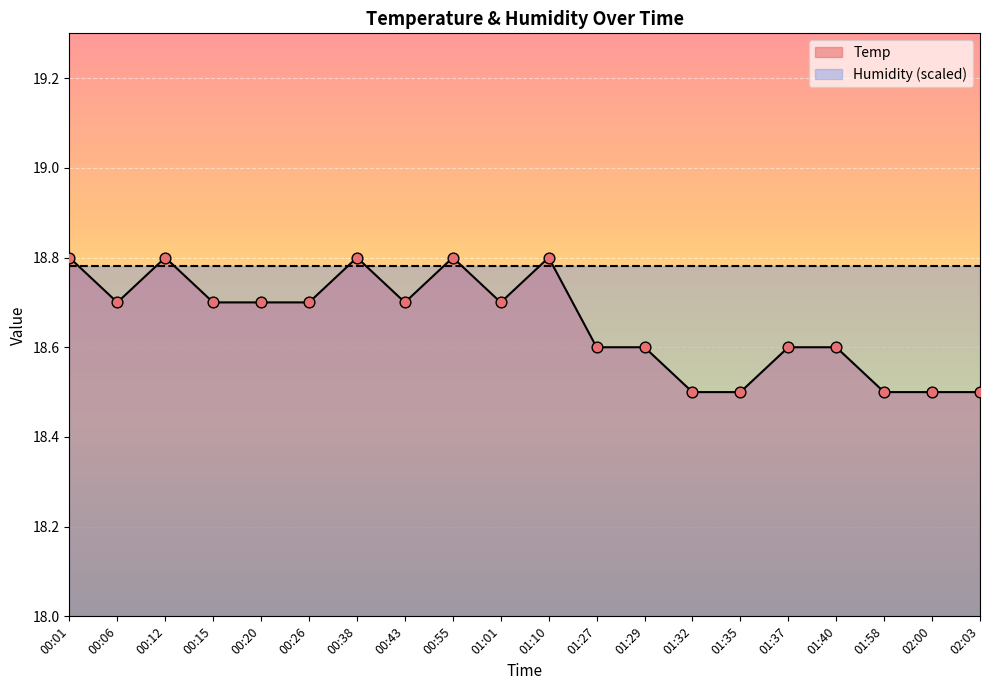

What is the ratio of the value at 01:10 to the value at 00:38?

1.0